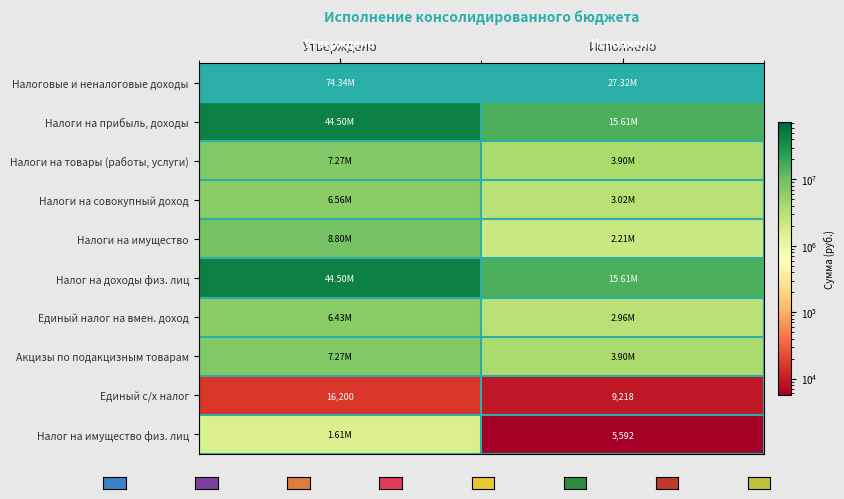

Between Исполнено and Утверждено, which is larger?

Утверждено